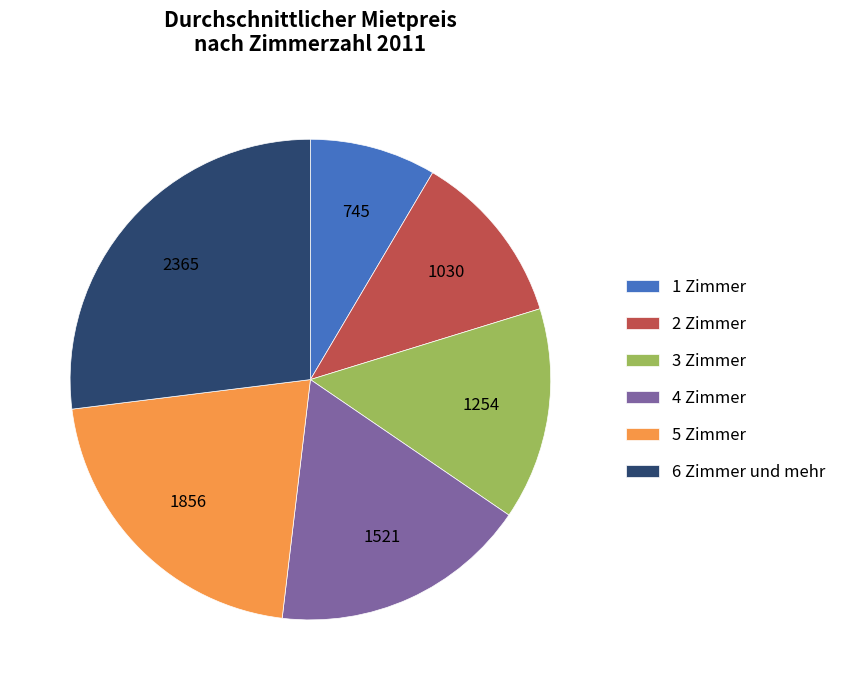

Does any single category account for the majority?

No